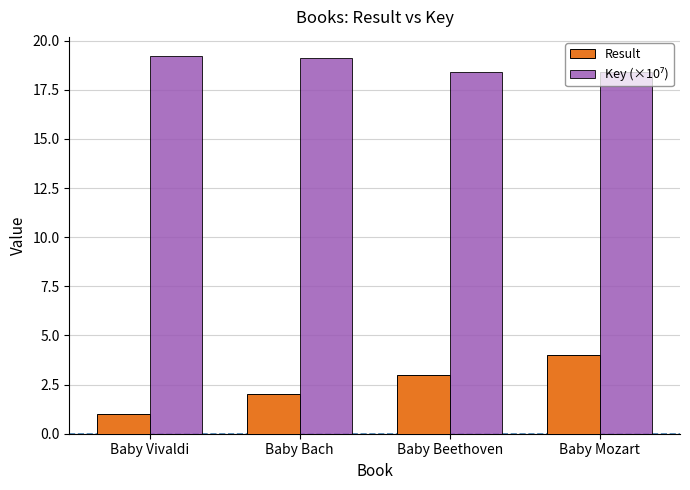

Rank the categories by Result value from highest to lowest.

Baby Mozart, Baby Beethoven, Baby Bach, Baby Vivaldi